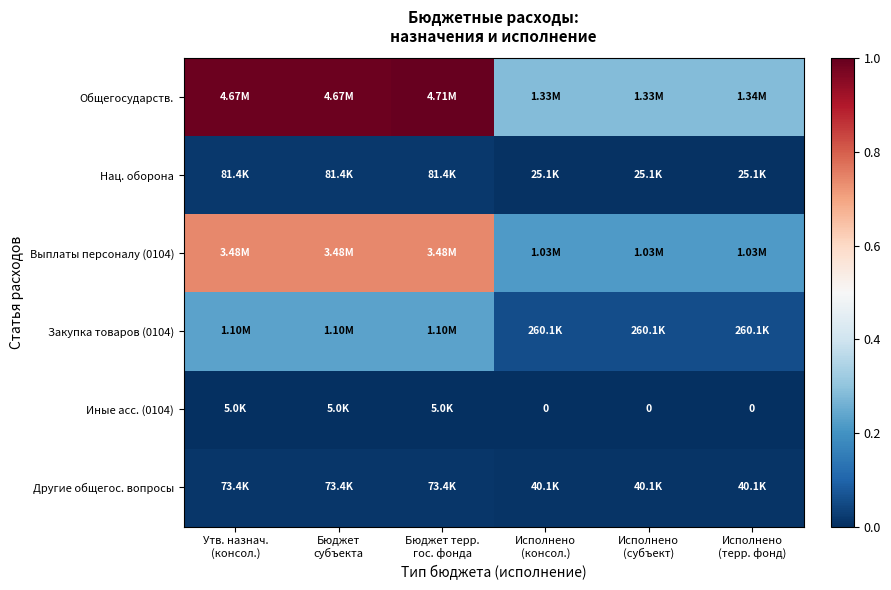

How many data points does each series have?

6